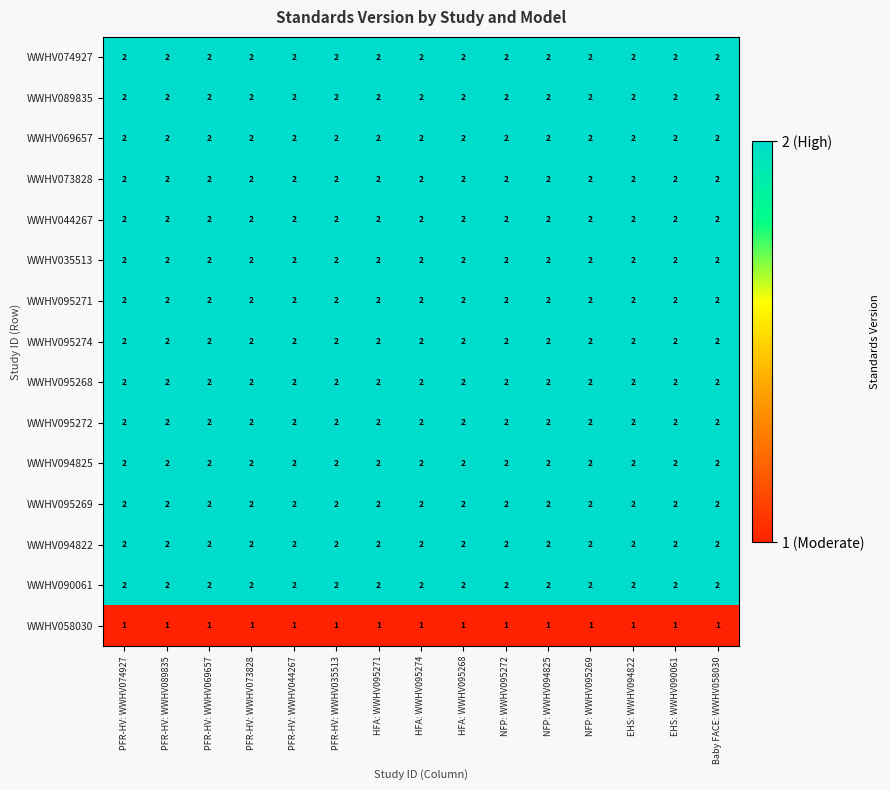

At how many categories does at least one series exceed 1?

15